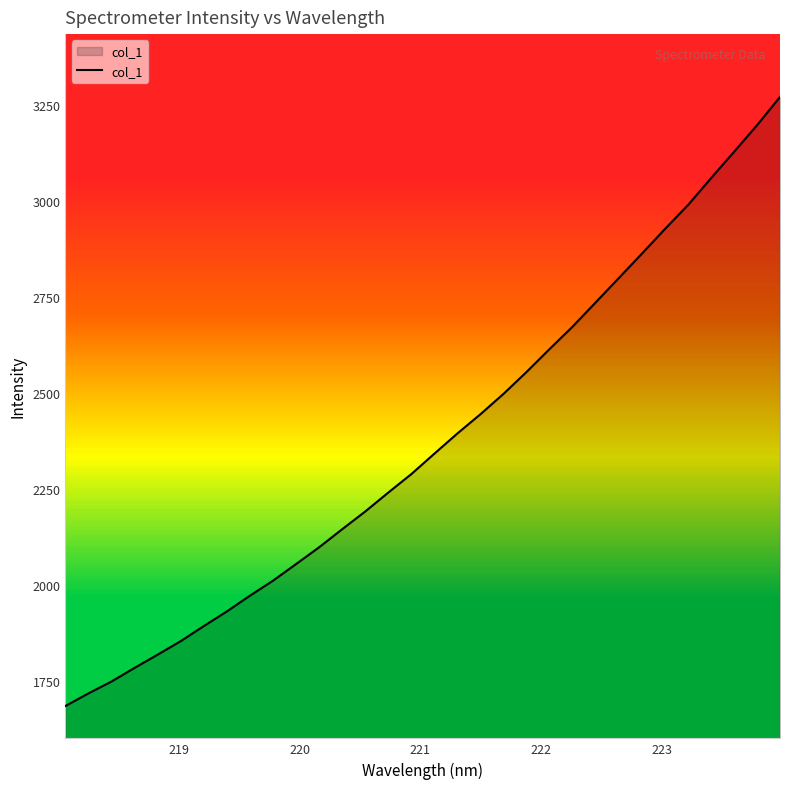

What is the difference between the maximum and minimum values?

1585.8